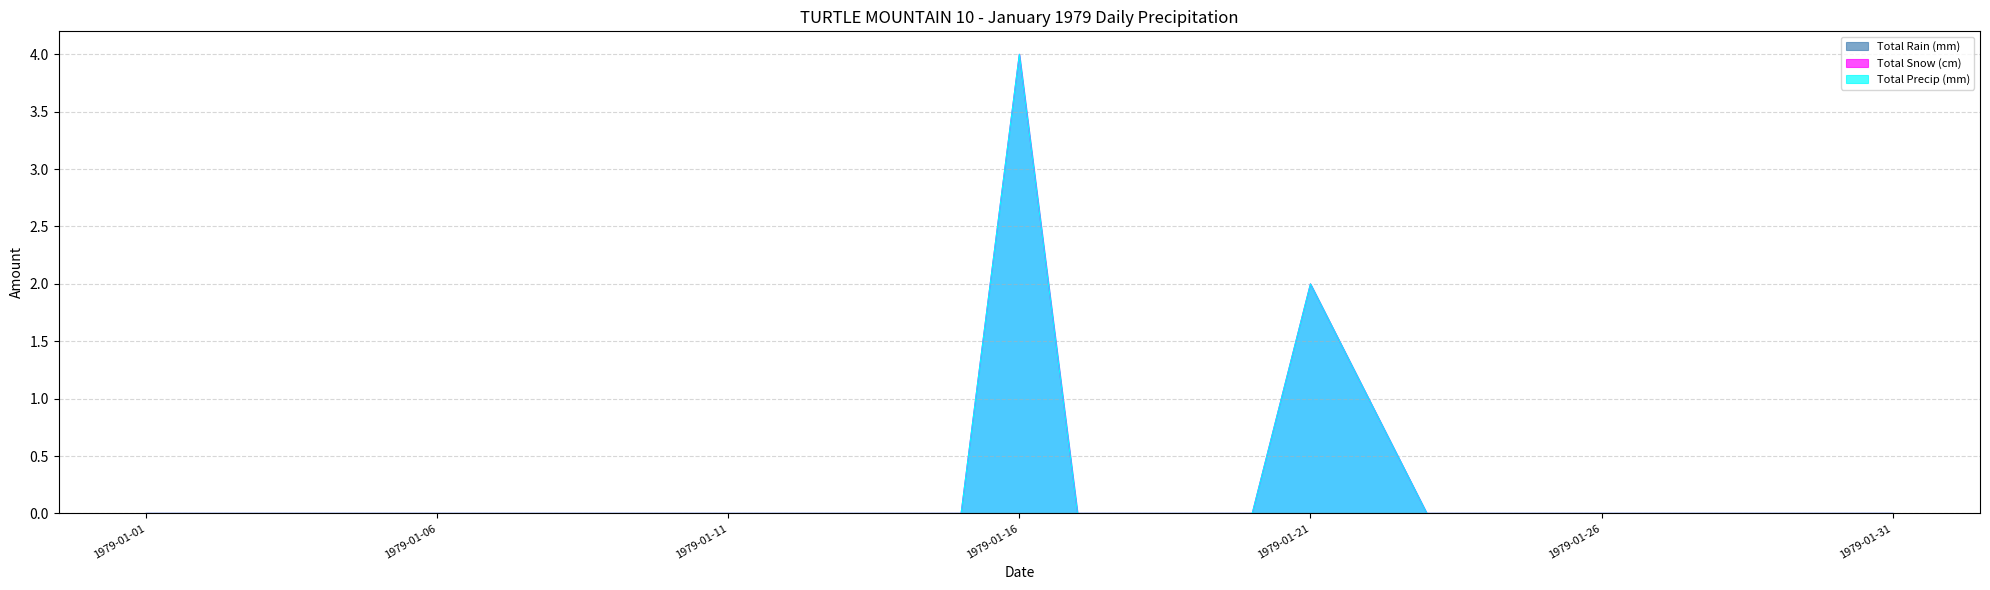

Reading left to right, list all the values displayed in this chart.

Total Snow (cm): 0	0	0	0	0	0	0	0	0	0	0	0	0	0	0	4	0	0	0	0	2	1	0	0	0	0	0	0	0	0	0
Total Precip (mm): 0	0	0	0	0	0	0	0	0	0	0	0	0	0	0	4	0	0	0	0	2	1	0	0	0	0	0	0	0	0	0